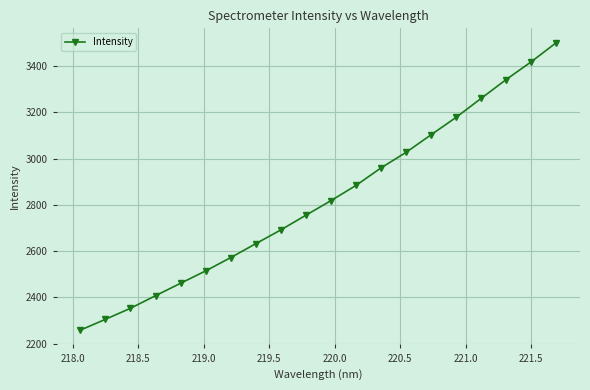

True or false: there are more than 2 points higher than both neighbors.

False